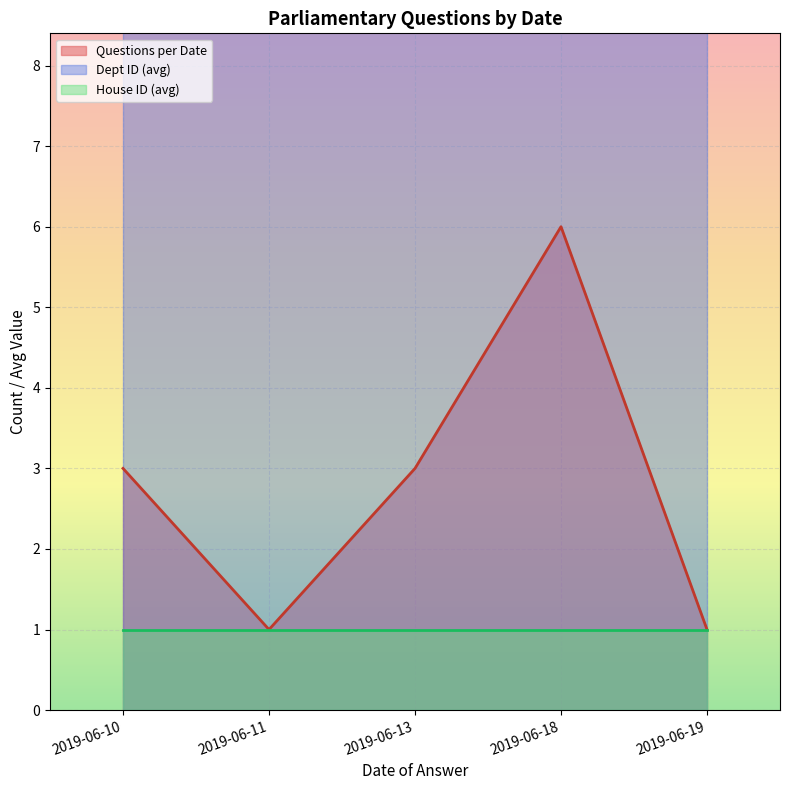

What is the sum of all Dept ID values?

153